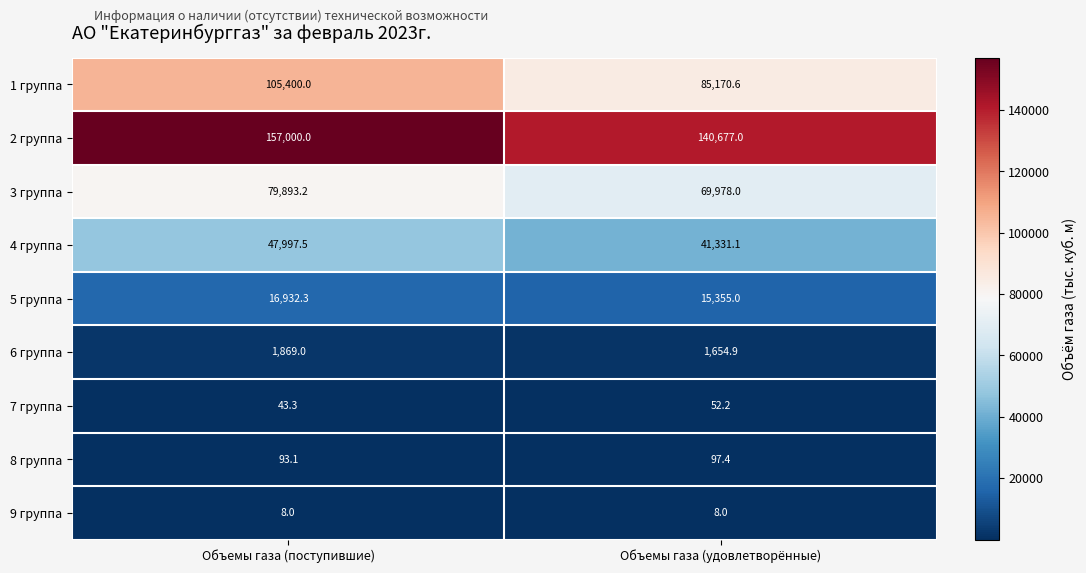

Is it true that 5 группа equals 8471.8 at Объемы газа (поступившие)?

False